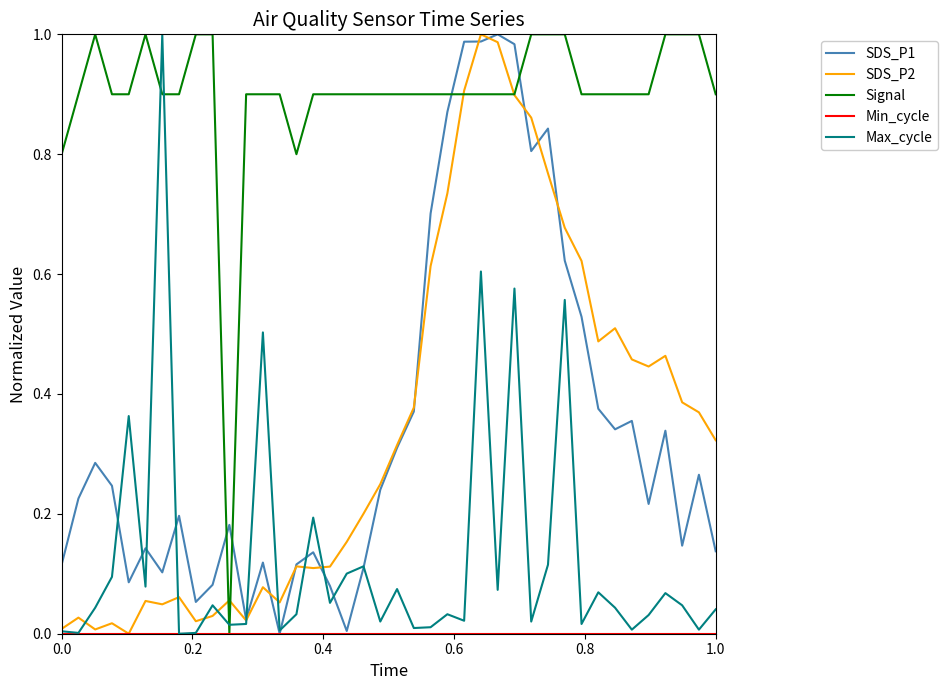

How many intersections are there between Signal and Max_cycle?

4